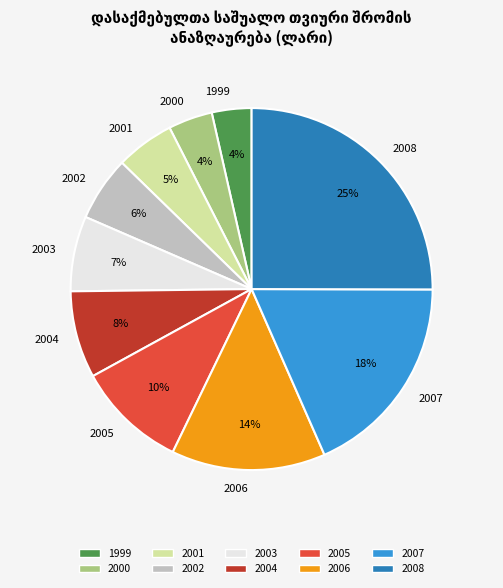

True or false: 2004 accounts for 8% of the total.

True